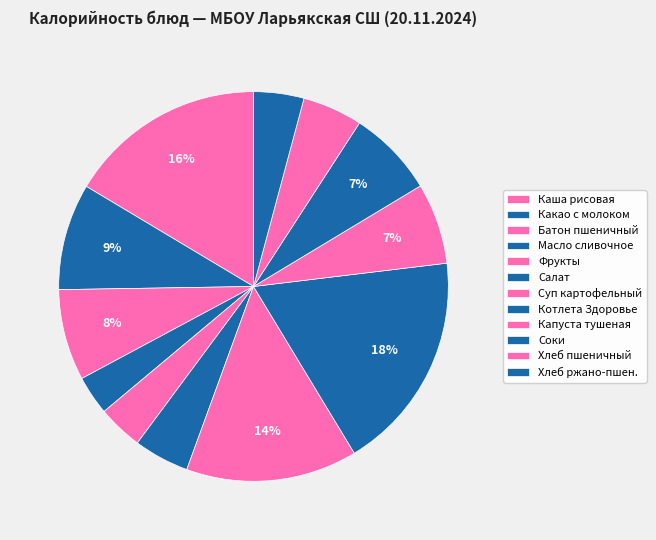

How many slices are in this pie chart?

12